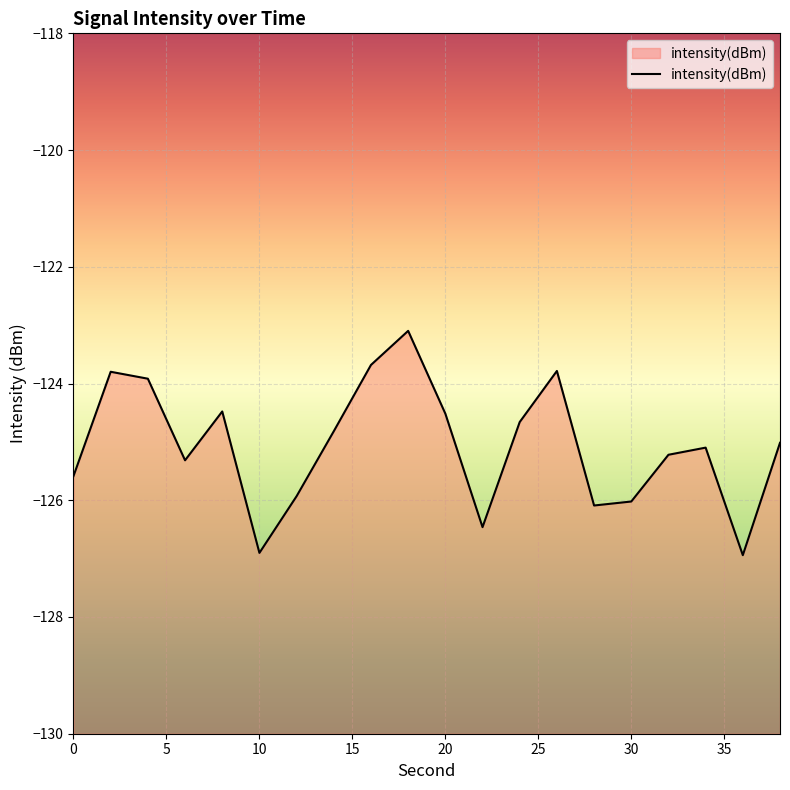

What is the smallest value displayed?

-126.9